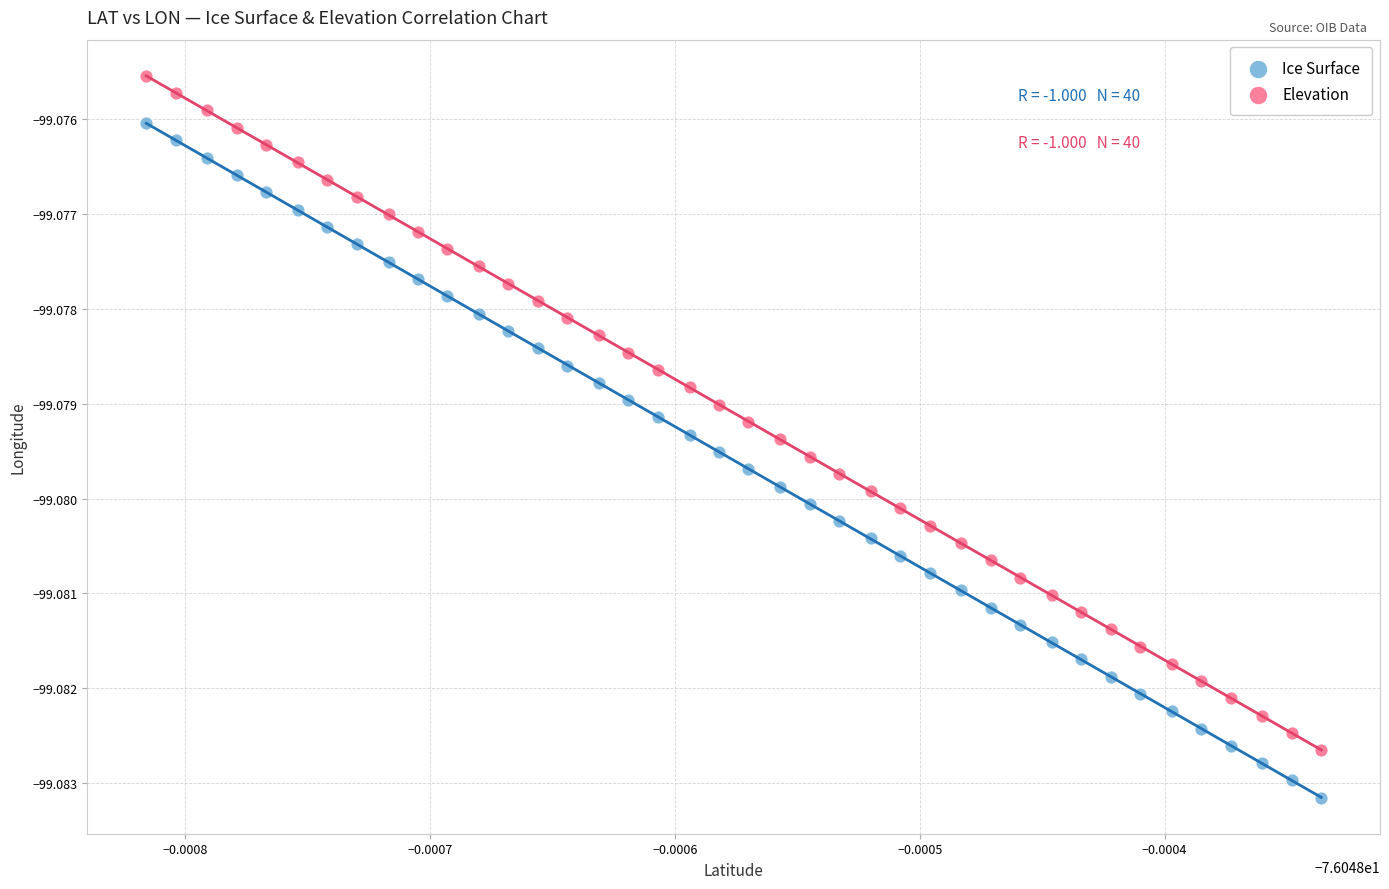

Which series contains the lowest Y value?

Ice Surface